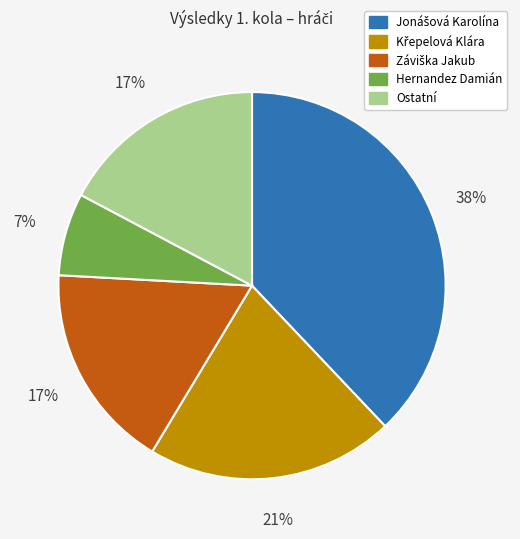

Is there a majority slice in this chart?

No